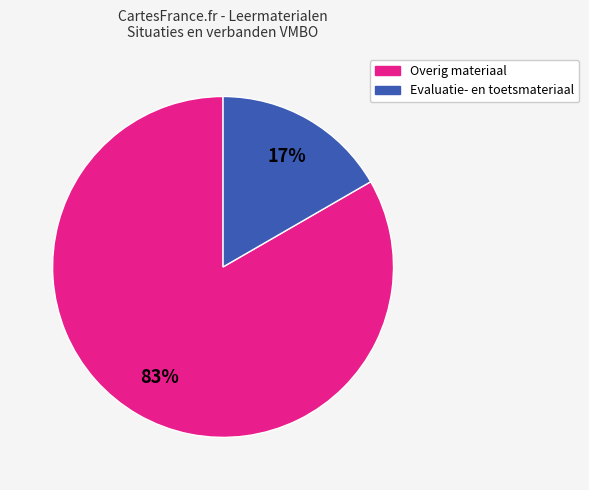

To the nearest percent, what is the average slice percentage?

50%